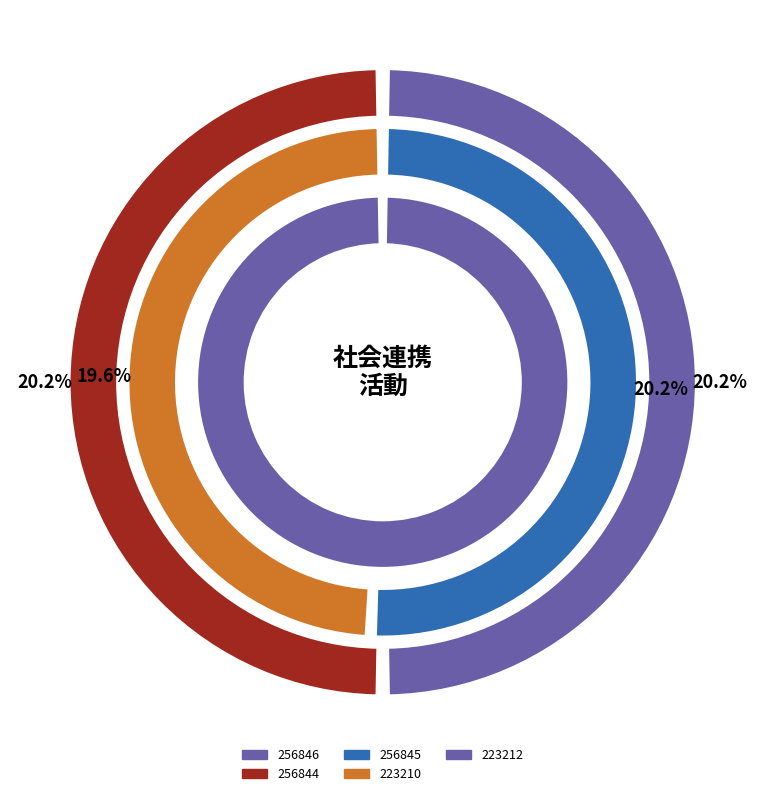

To the nearest percent, what is the difference between the largest and smallest slice percentages?

1%